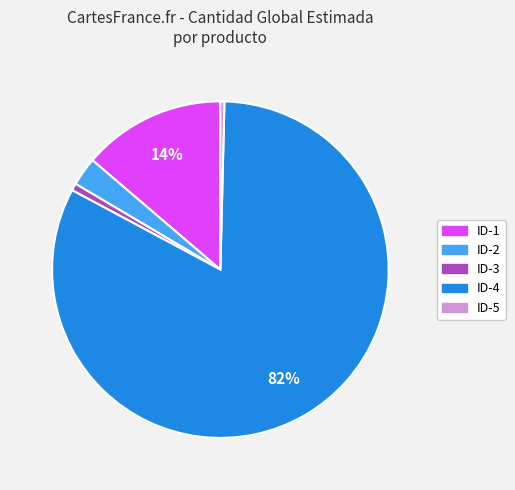

Do ID-3 and ID-5 together represent more than half of the pie?

No